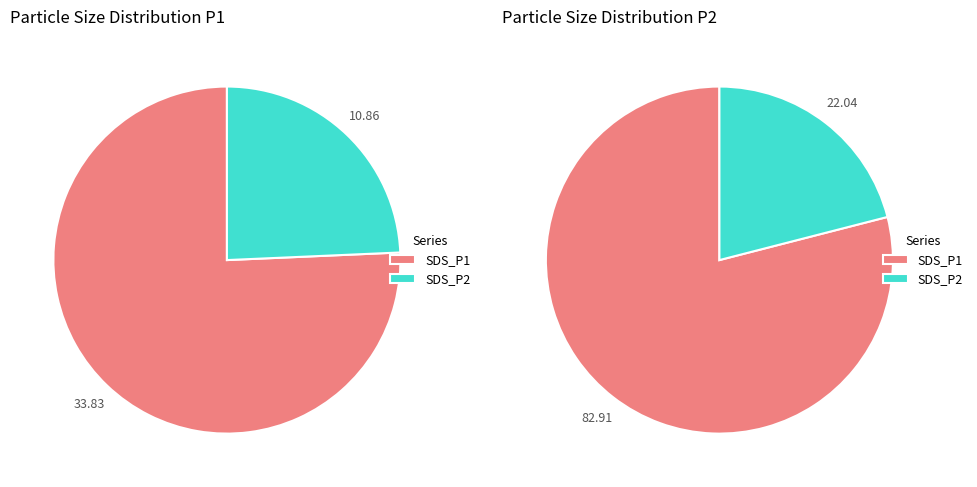

True or false: 9 accounts for 1% of the total.

False